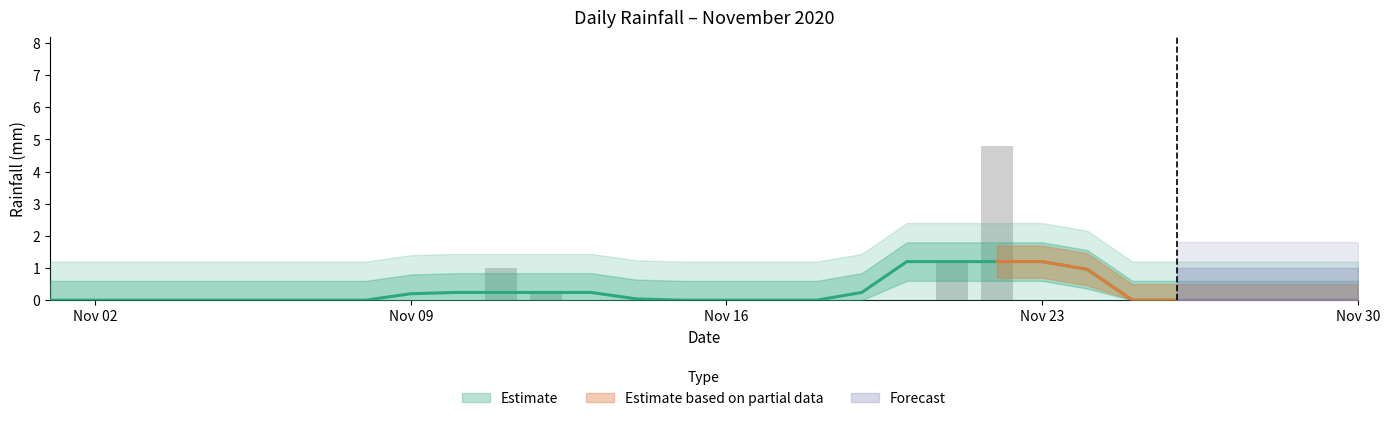

The chart shows a value of 0.0 at 2020-11-05. True or false?

True